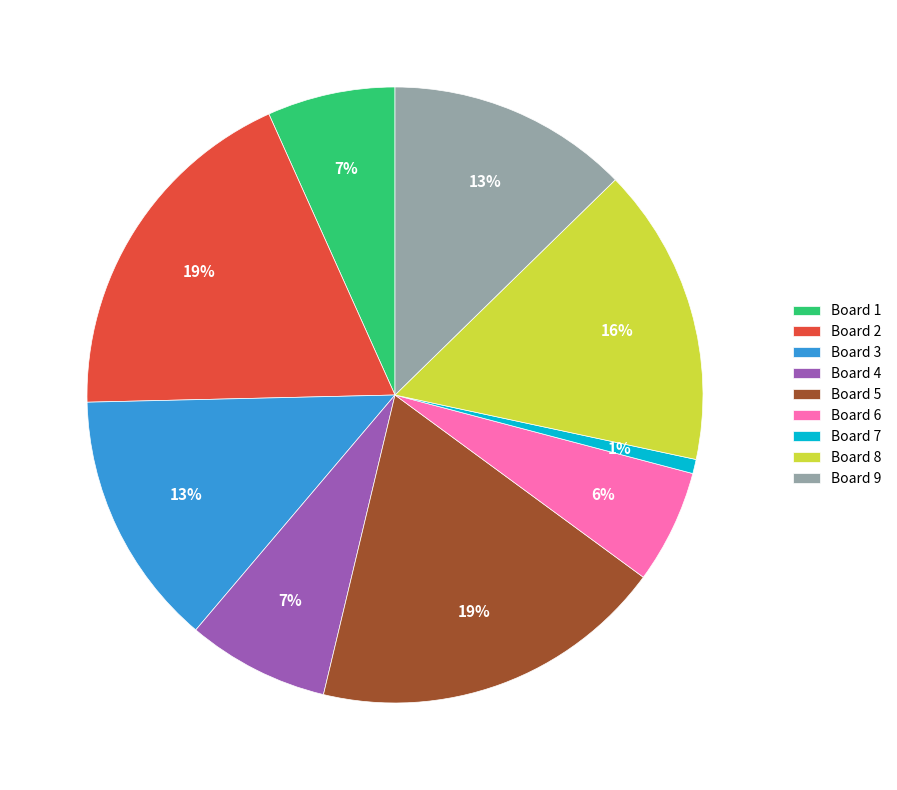

Do Board 1 and Board 3 together represent more than half of the pie?

No